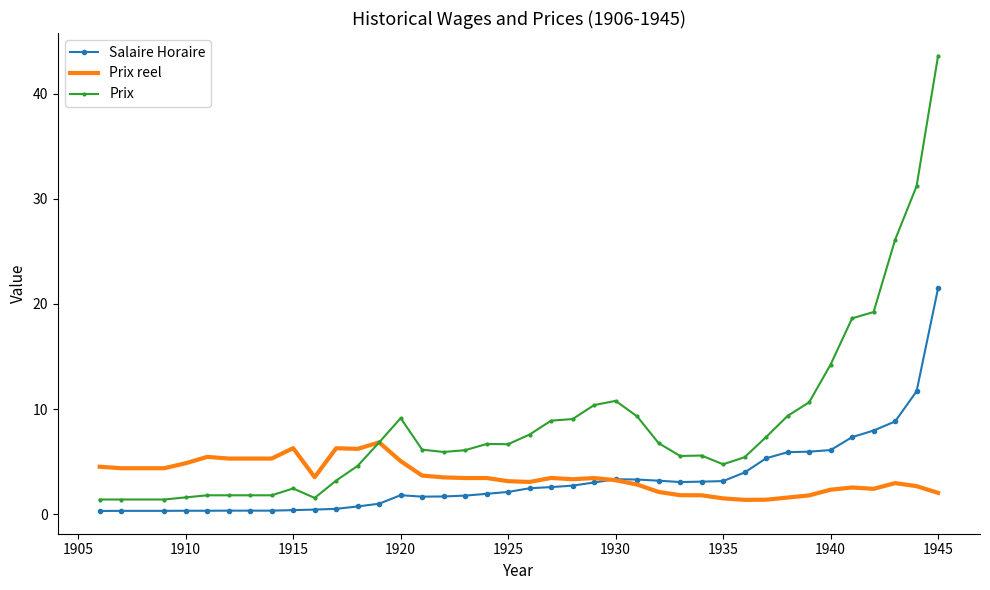

Which series has the largest range (max minus min)?

Prix